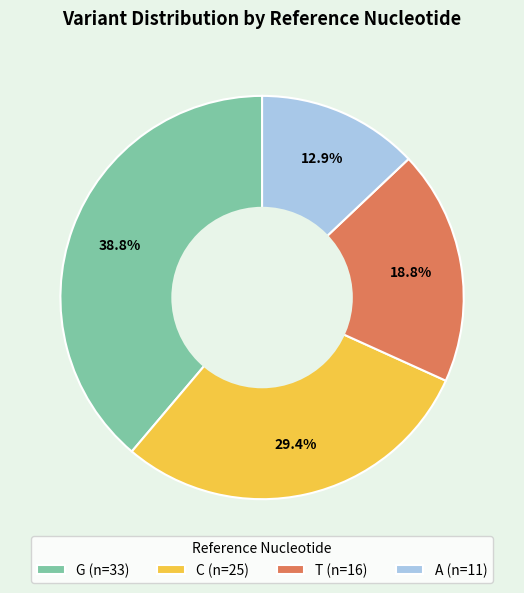

To the nearest percent, what percentage of the pie is C?

29%